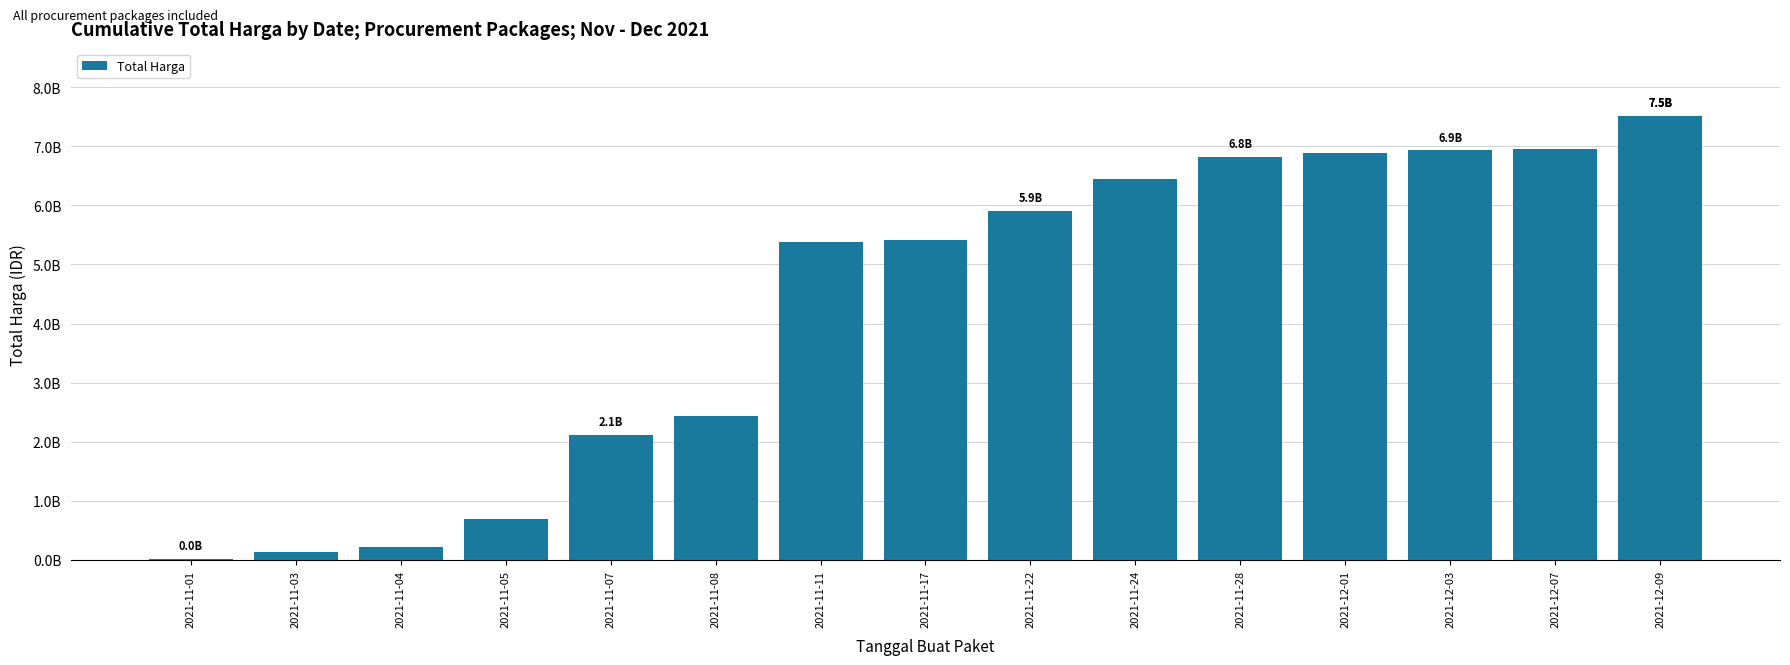

Which has a higher value, 2021-11-04 or 2021-12-03?

2021-12-03